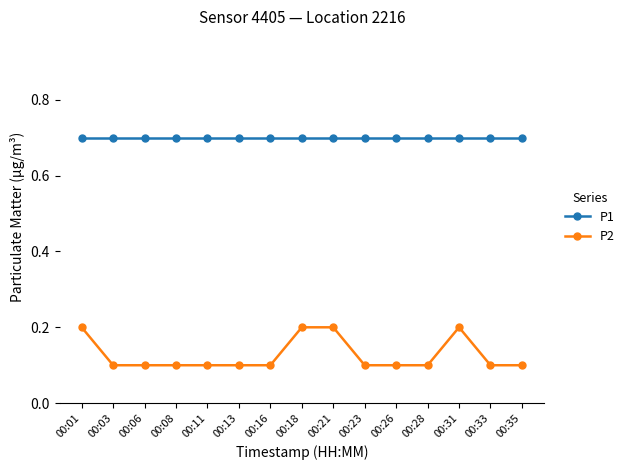

At how many categories does at least one series exceed 0?

15